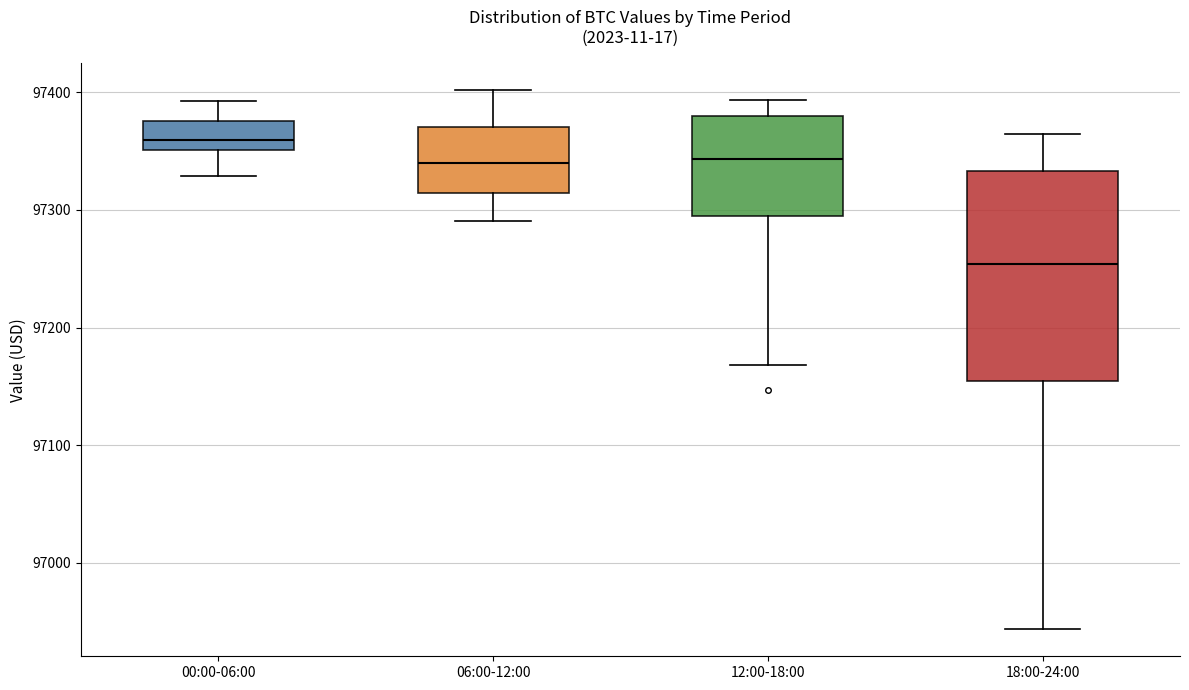

Which box is the tallest, from its lower edge to its upper edge?

18:00-24:00